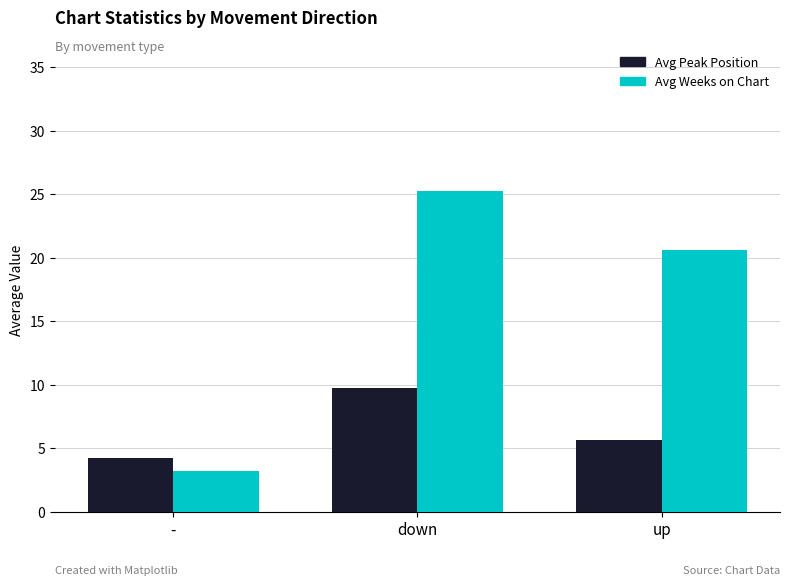

How many groups of bars are there?

3